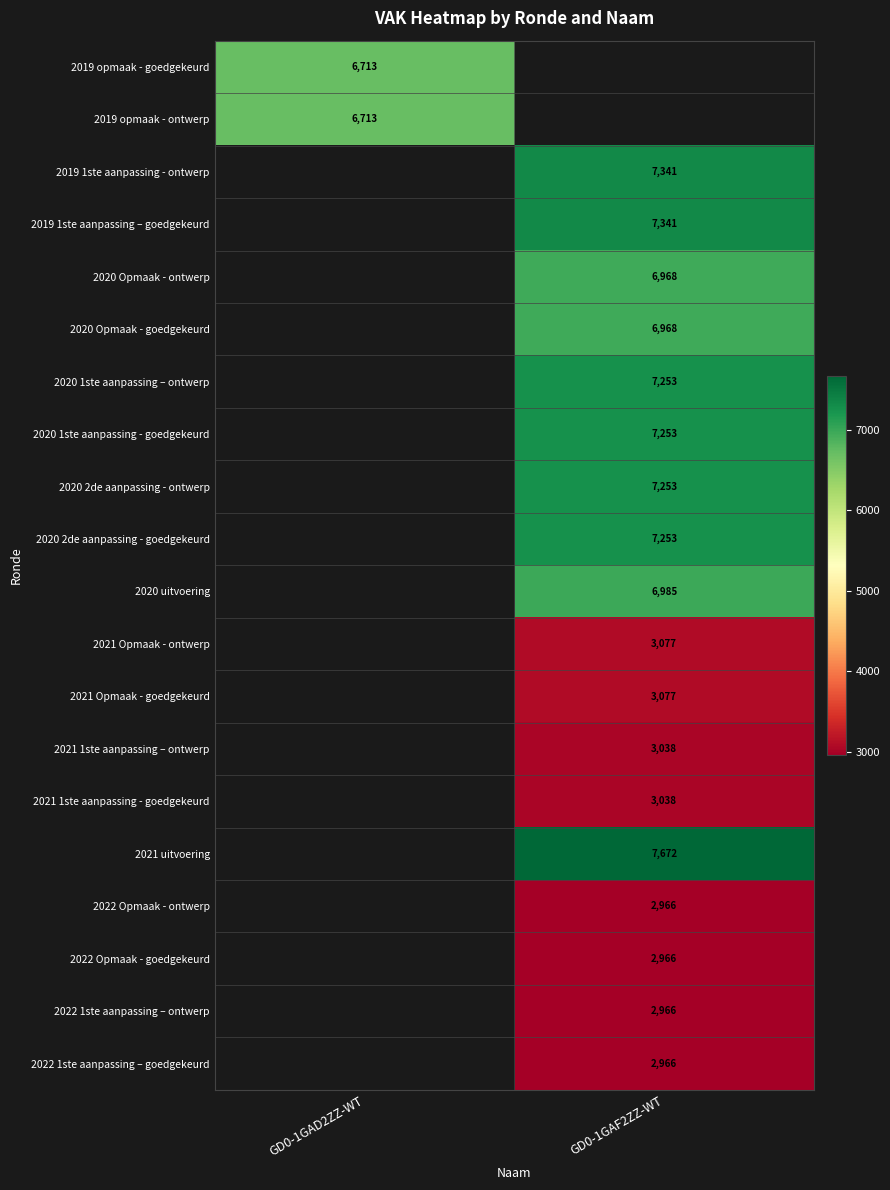

The 2020 2de aanpassing - ontwerp series shows 10034 at GD0-1GAF2ZZ-WT. True or false?

False